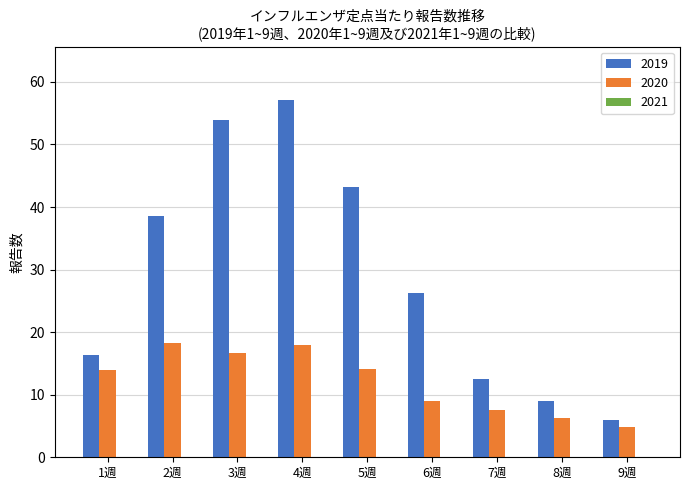

What is the sum of all 2019 values?

262.8